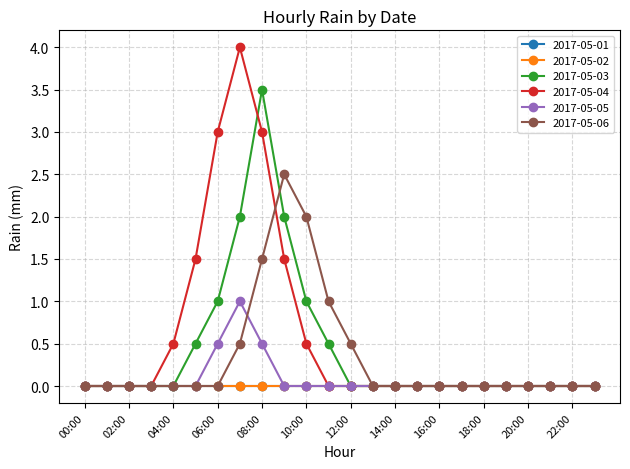

Is this an area chart (filled region under the line)?

No